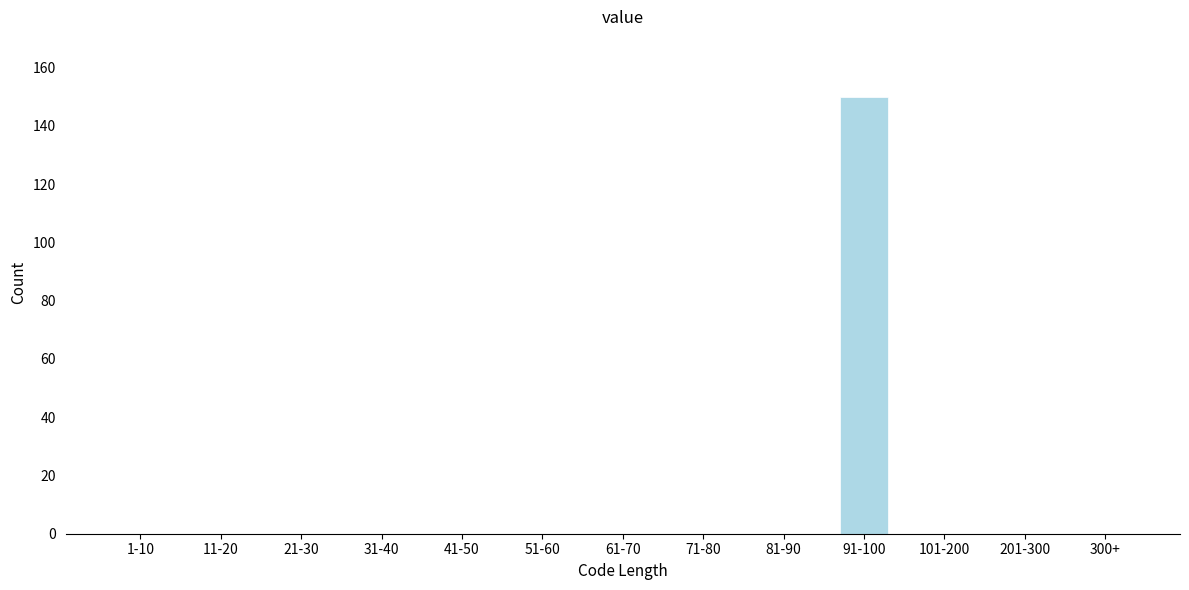

Reading left to right, what are all the values shown in this chart?

1-10=0	11-20=0	21-30=0	31-40=0	41-50=0	51-60=0	61-70=0	71-80=0	81-90=0	91-100=150	101-200=0	201-300=0	300+=0